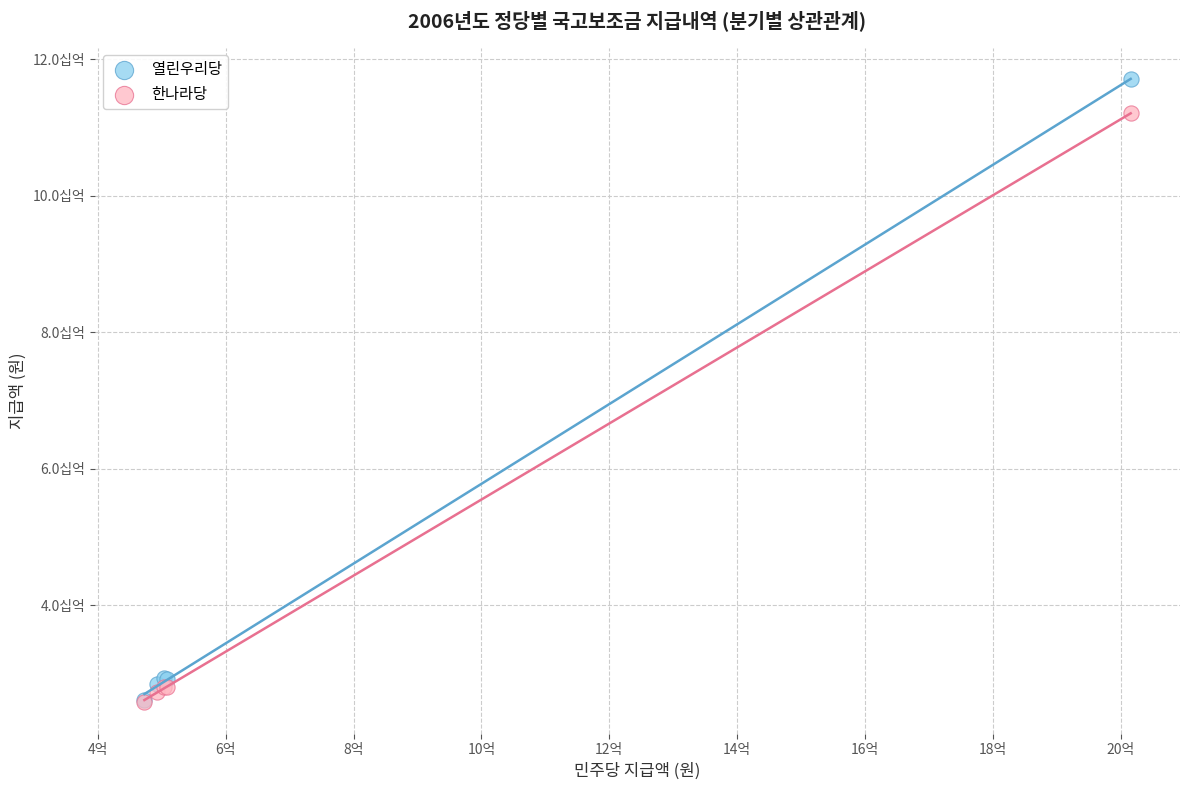

What are all the series names shown in the legend?

열린우리당, 한나라당